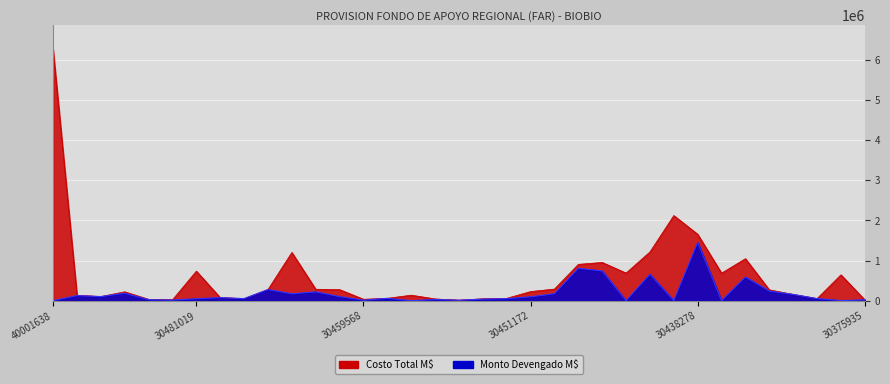

True or false: Costo Total has a value of 8986532.4 at 40001638.

False